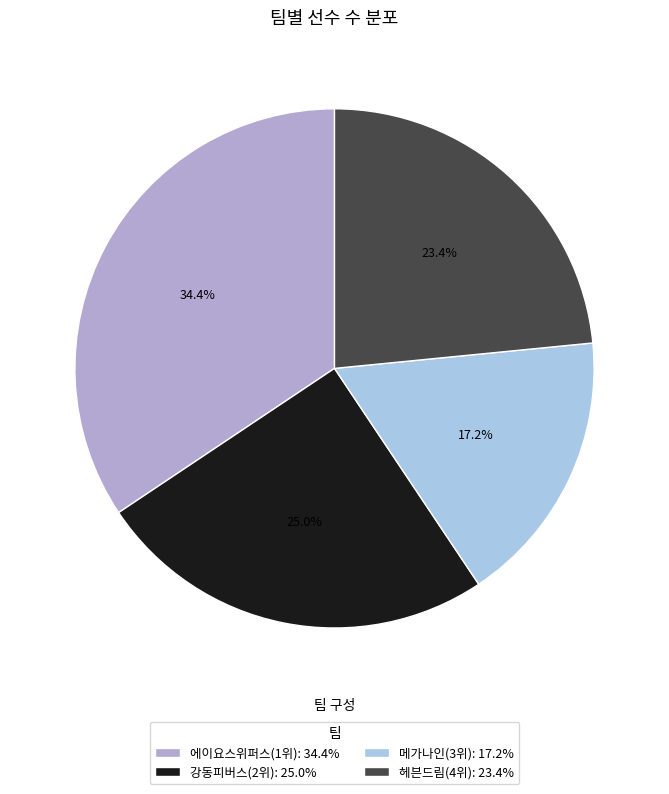

To the nearest percent, what is the average slice percentage?

25%